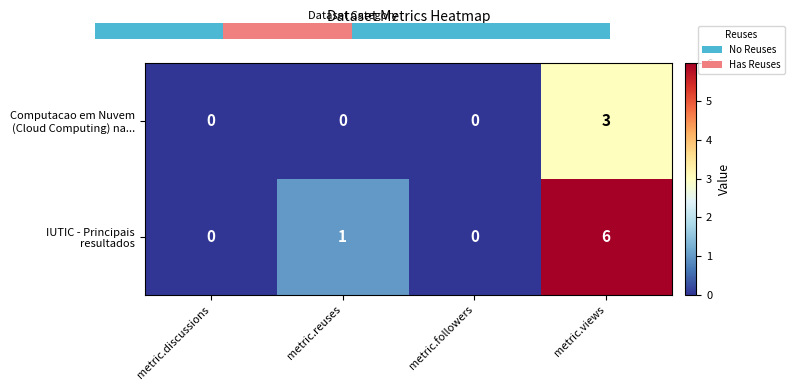

What is the greatest value displayed?

6